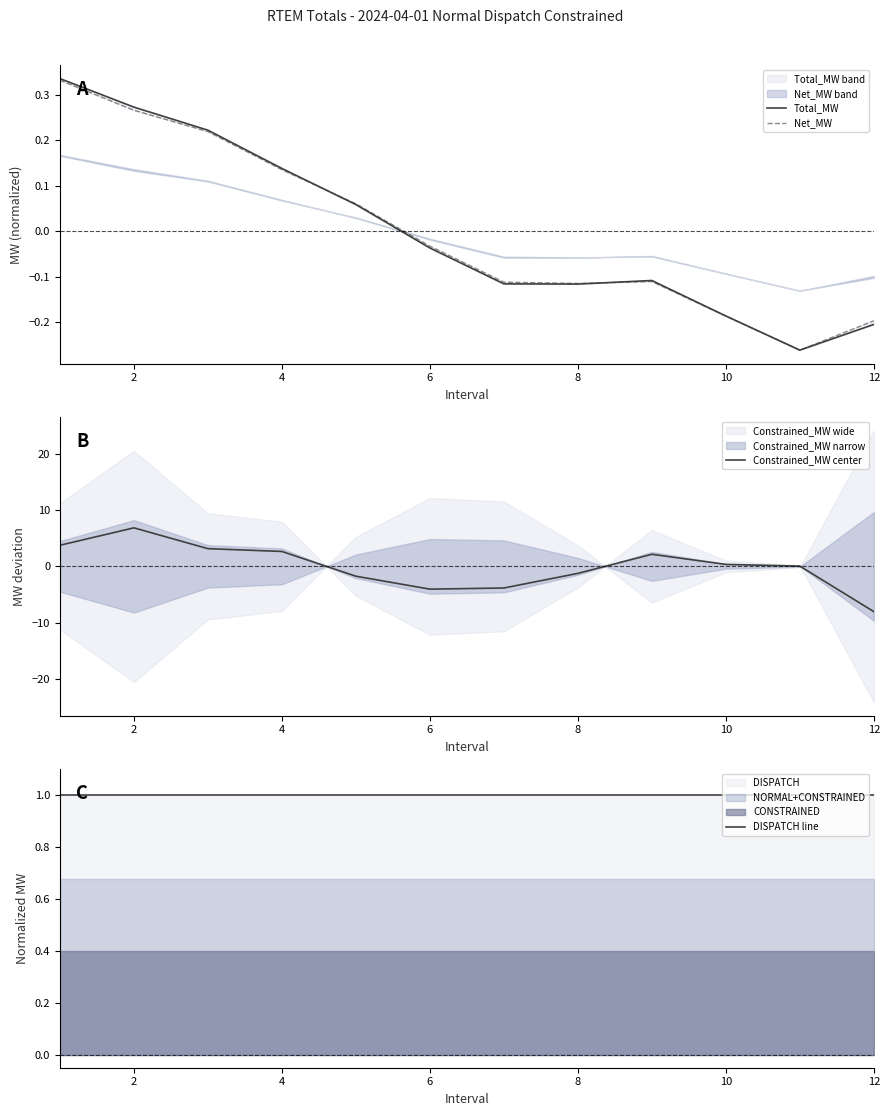

Which category has the lowest value in the Constrained_MW center series?

12